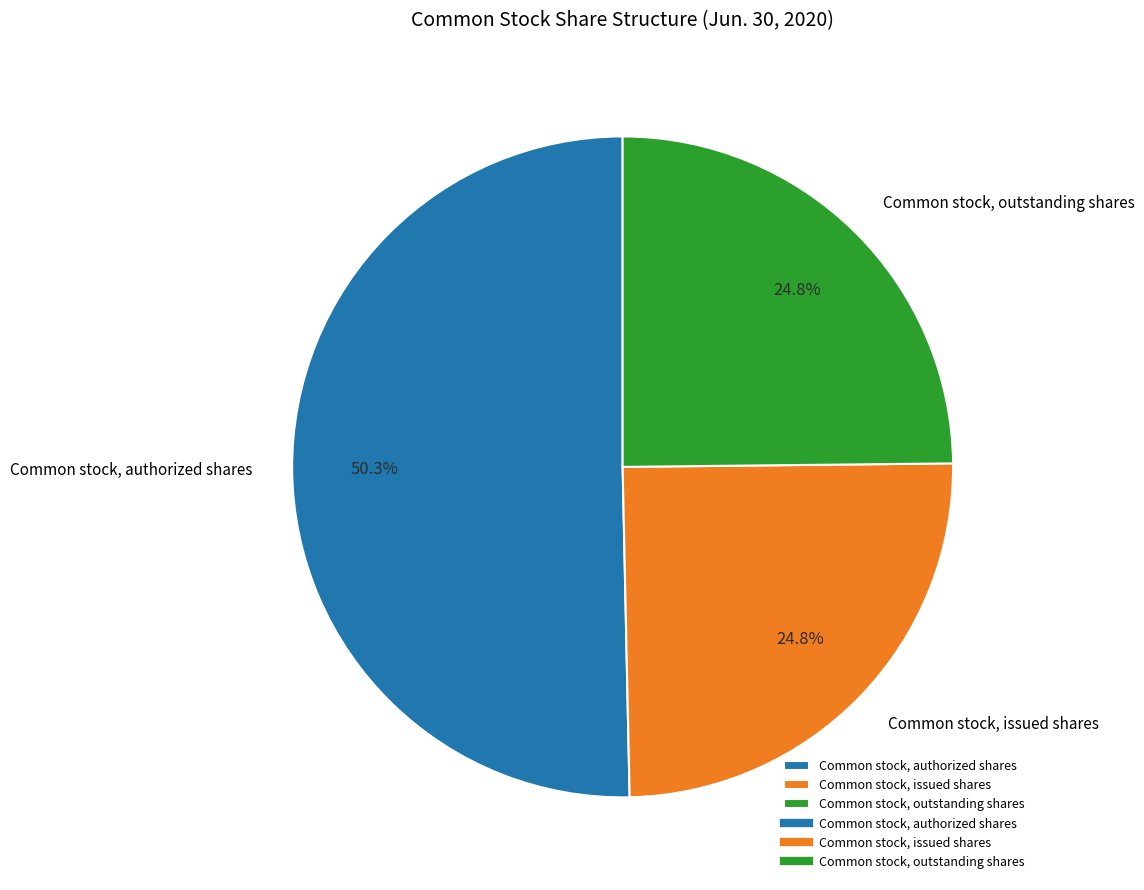

Count the number of slices in the pie.

3